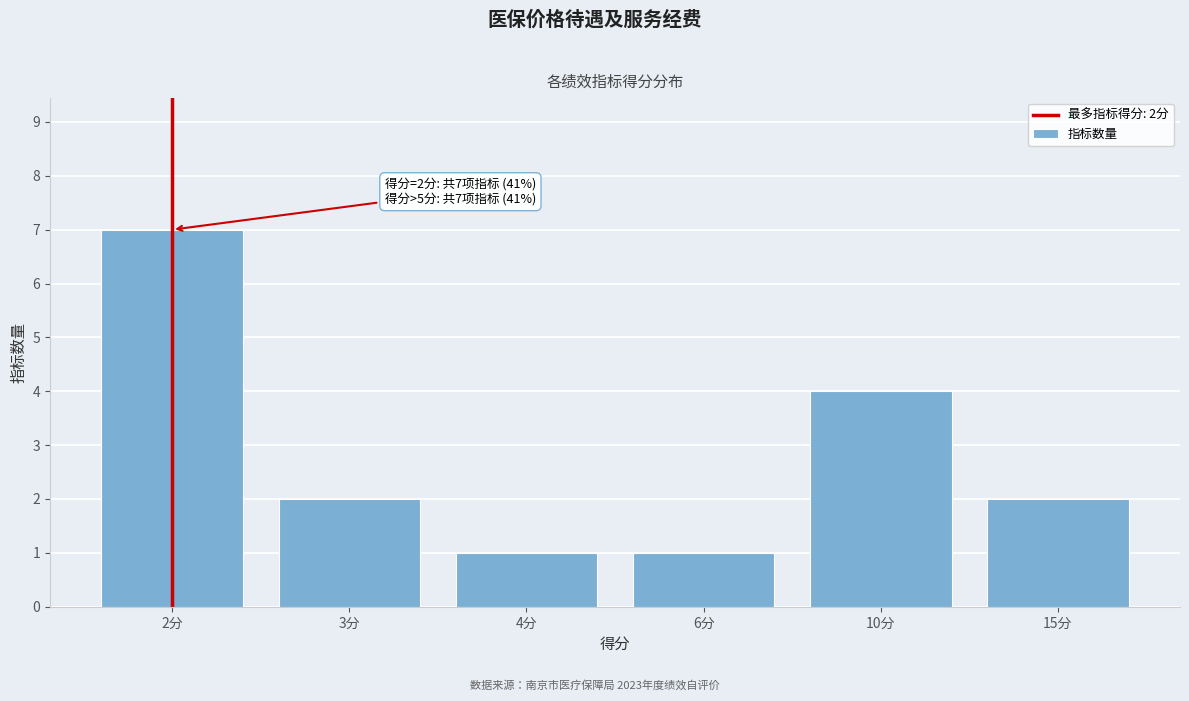

Reading left to right, extract all data points from this chart.

7	2	1	1	4	2